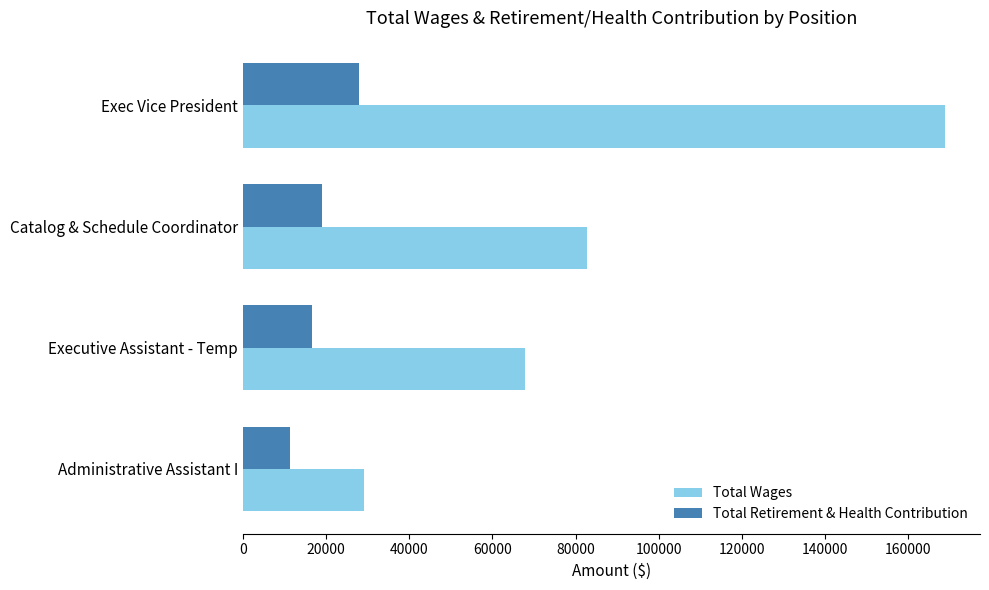

Which series changed the most between Exec Vice President and Executive Assistant - Temp?

Total Wages